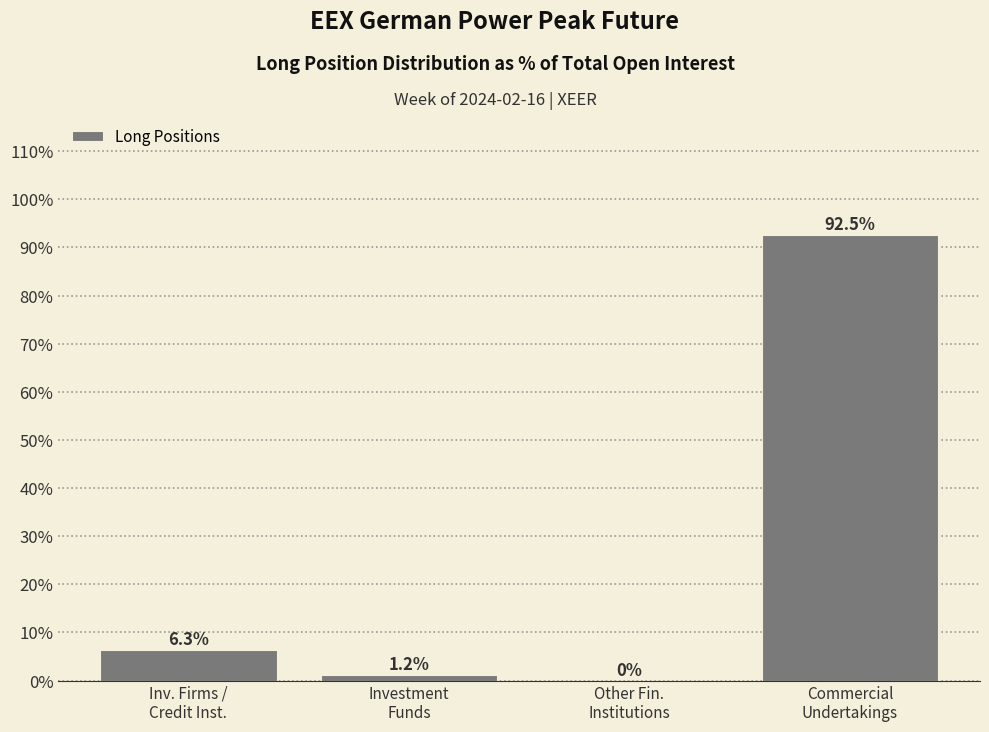

What is the maximum value shown in the chart?

92.5